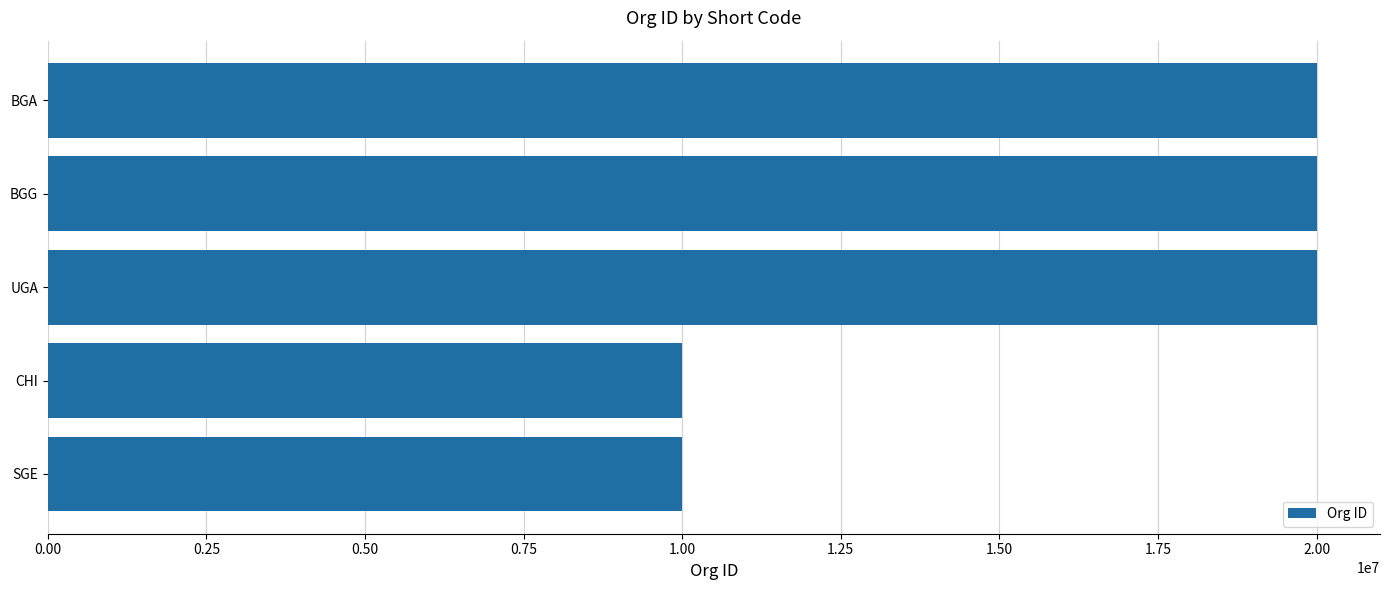

What is the sum of the values at SGE and BGA?

30004011